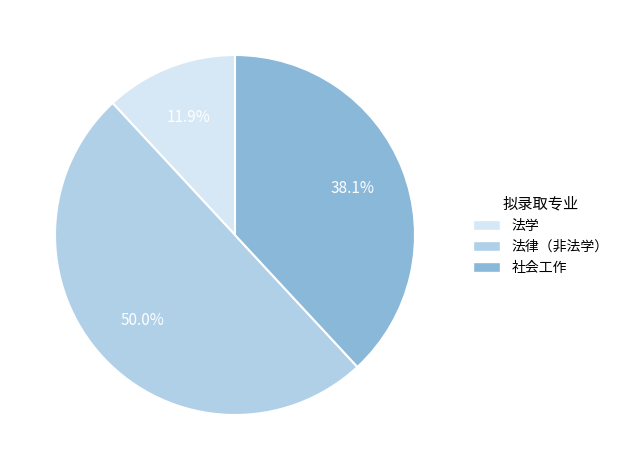

Count the number of slices in the pie.

3